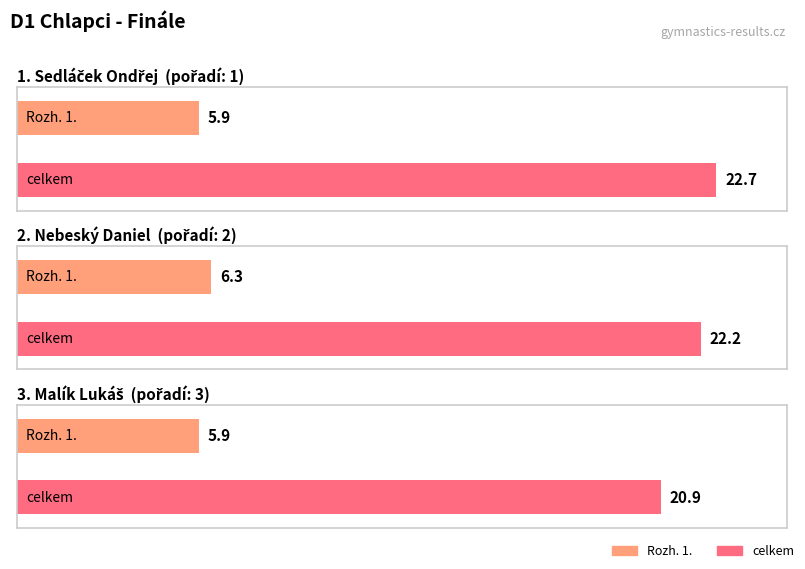

Which category has the highest value across all series?

Sedláček Ondřej